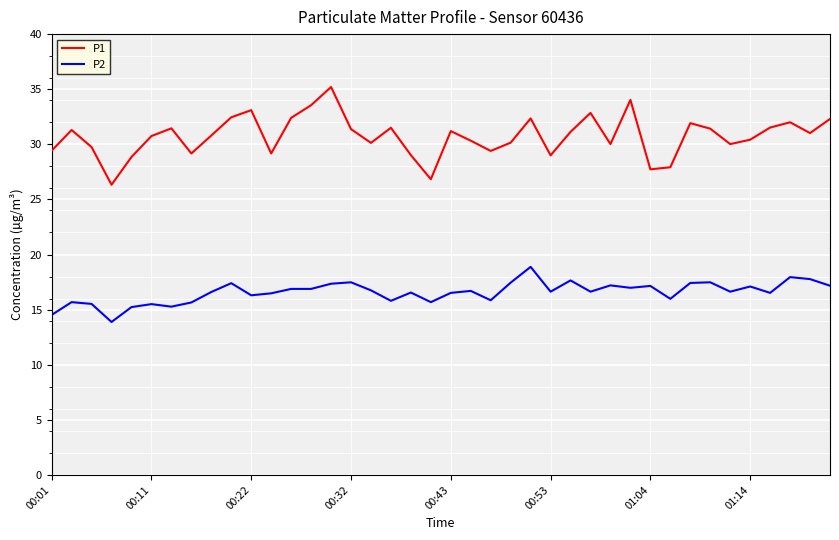

What is the smallest value displayed?

13.9